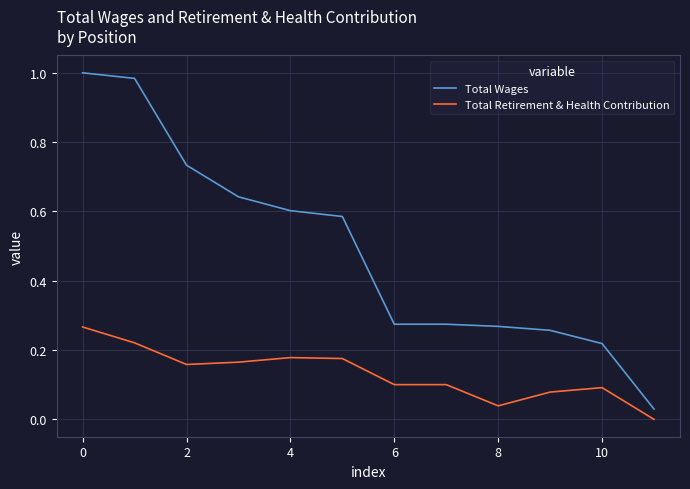

Which series has the widest spread of values?

Total Wages